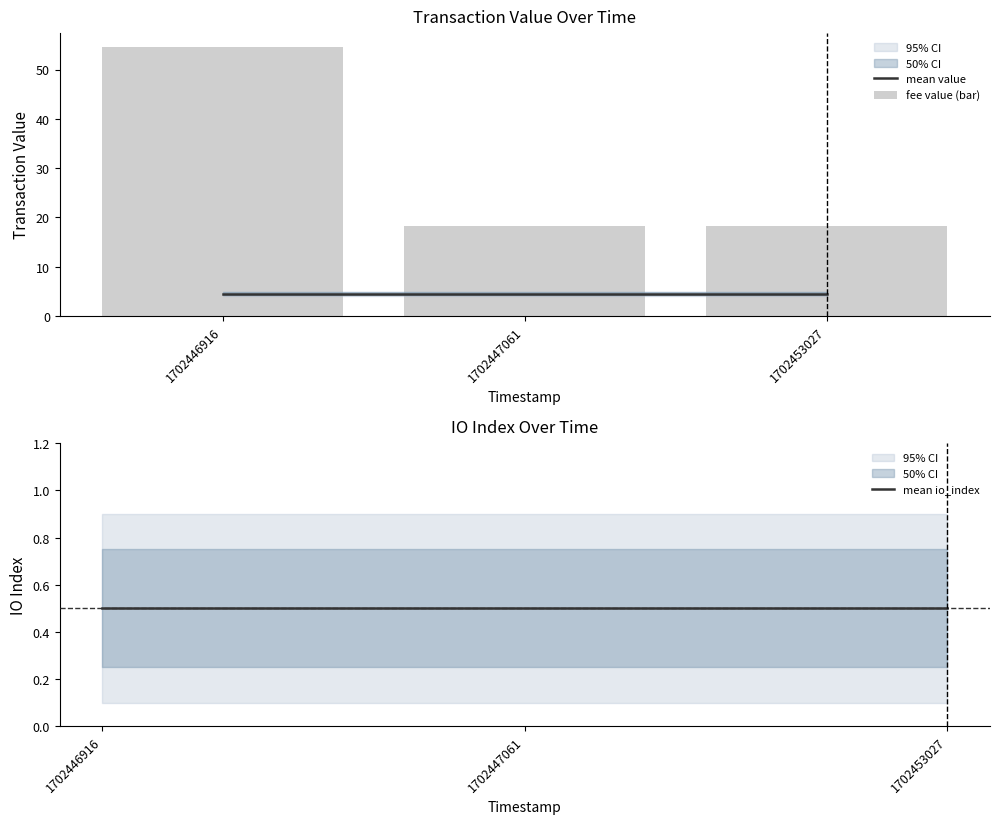

The value of mean value at 1702453027 is 4.5. True or false?

True